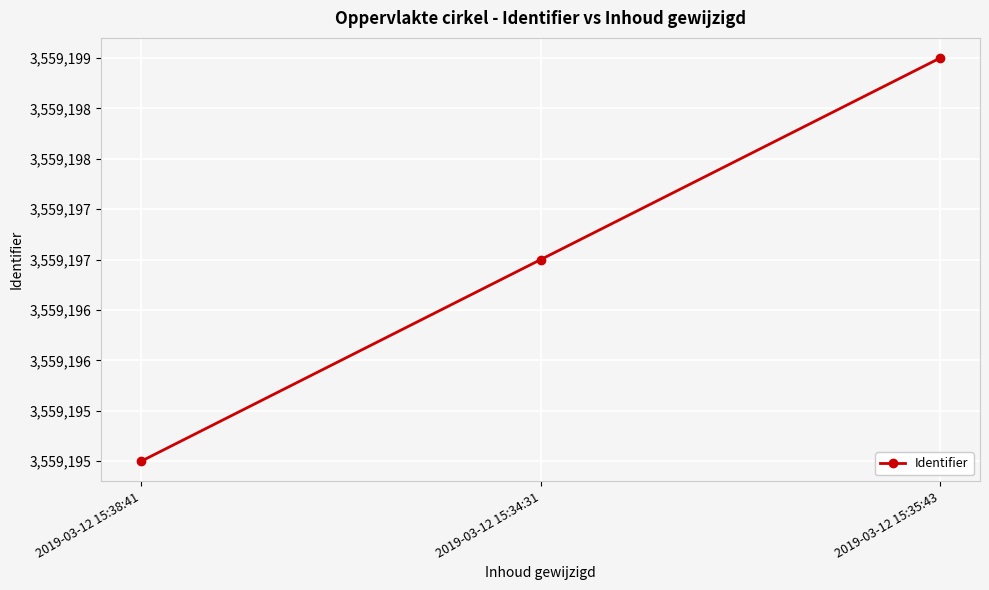

What position from the right is 2019-03-12 15:34:31?

2